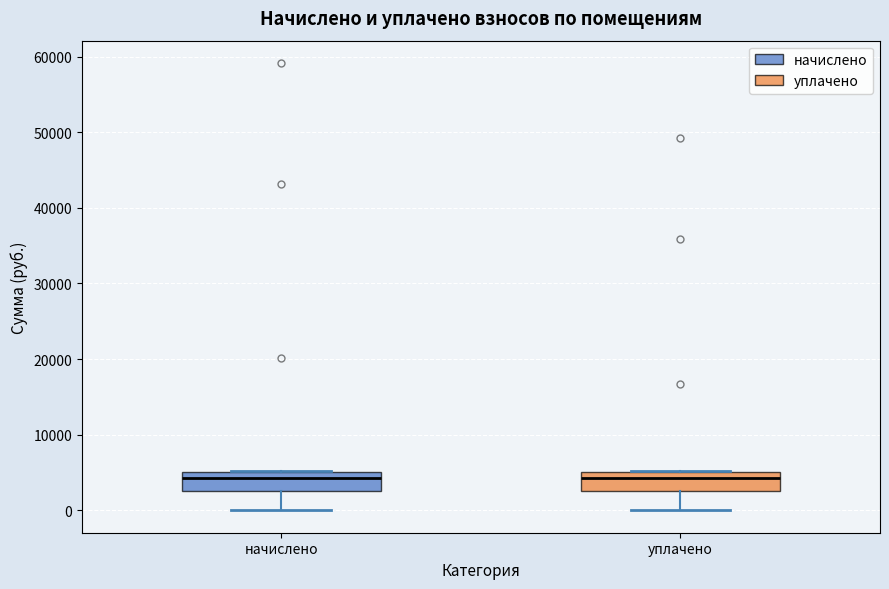

Reading left to right, transcribe this box plot: for each box, give where its median line is, the range the box spans, and where its two whiskers end, as read against the y-axis. The values are not printed on the chart, so give them approximately, as read against the axis.

начислено: median 4000, box 3000 to 5000, whiskers 0 to 5000
уплачено: median 4000, box 3000 to 5000, whiskers 0 to 5000